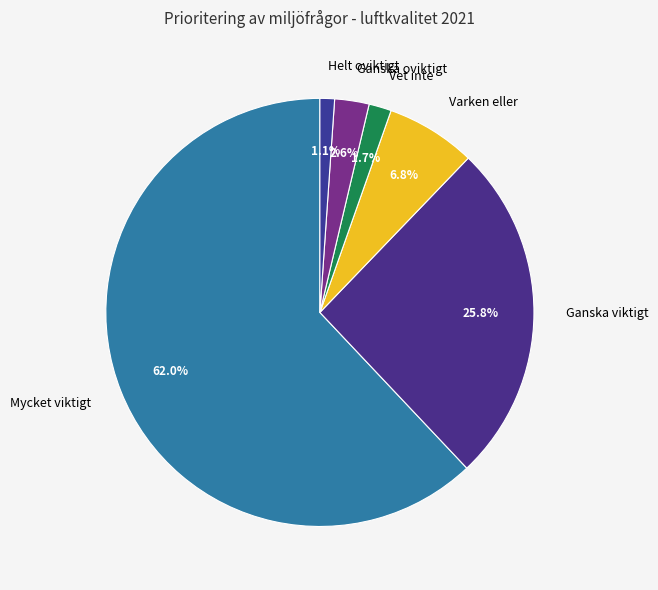

Which category has the smallest portion of the pie?

Helt oviktigt